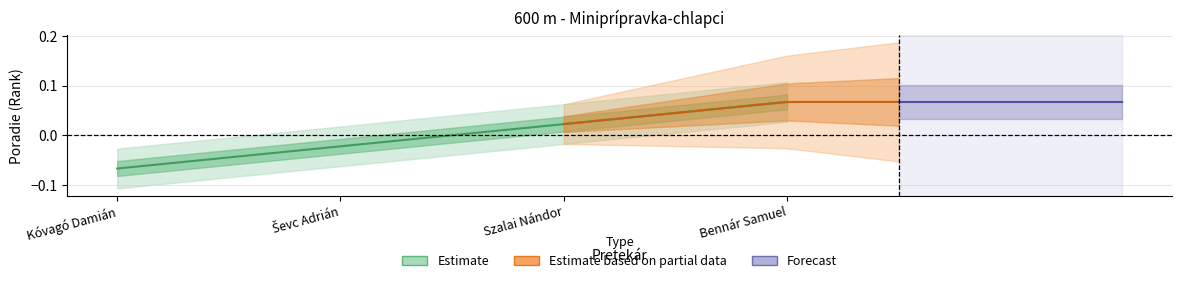

Reading right to left, transcribe all the data shown in this chart.

0.1	0.0	-0.0	-0.1